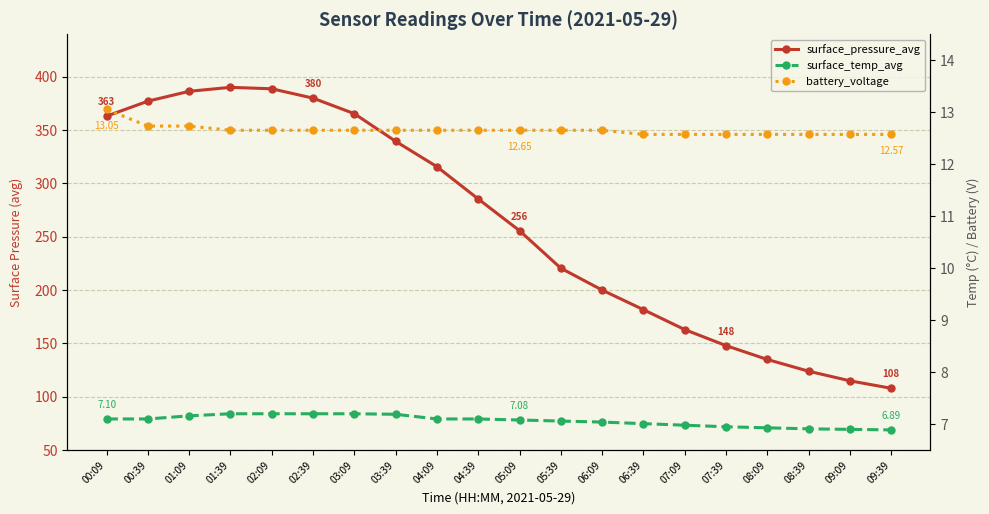

What is the approximate value of surface_temp_avg at 00:39?

7.1